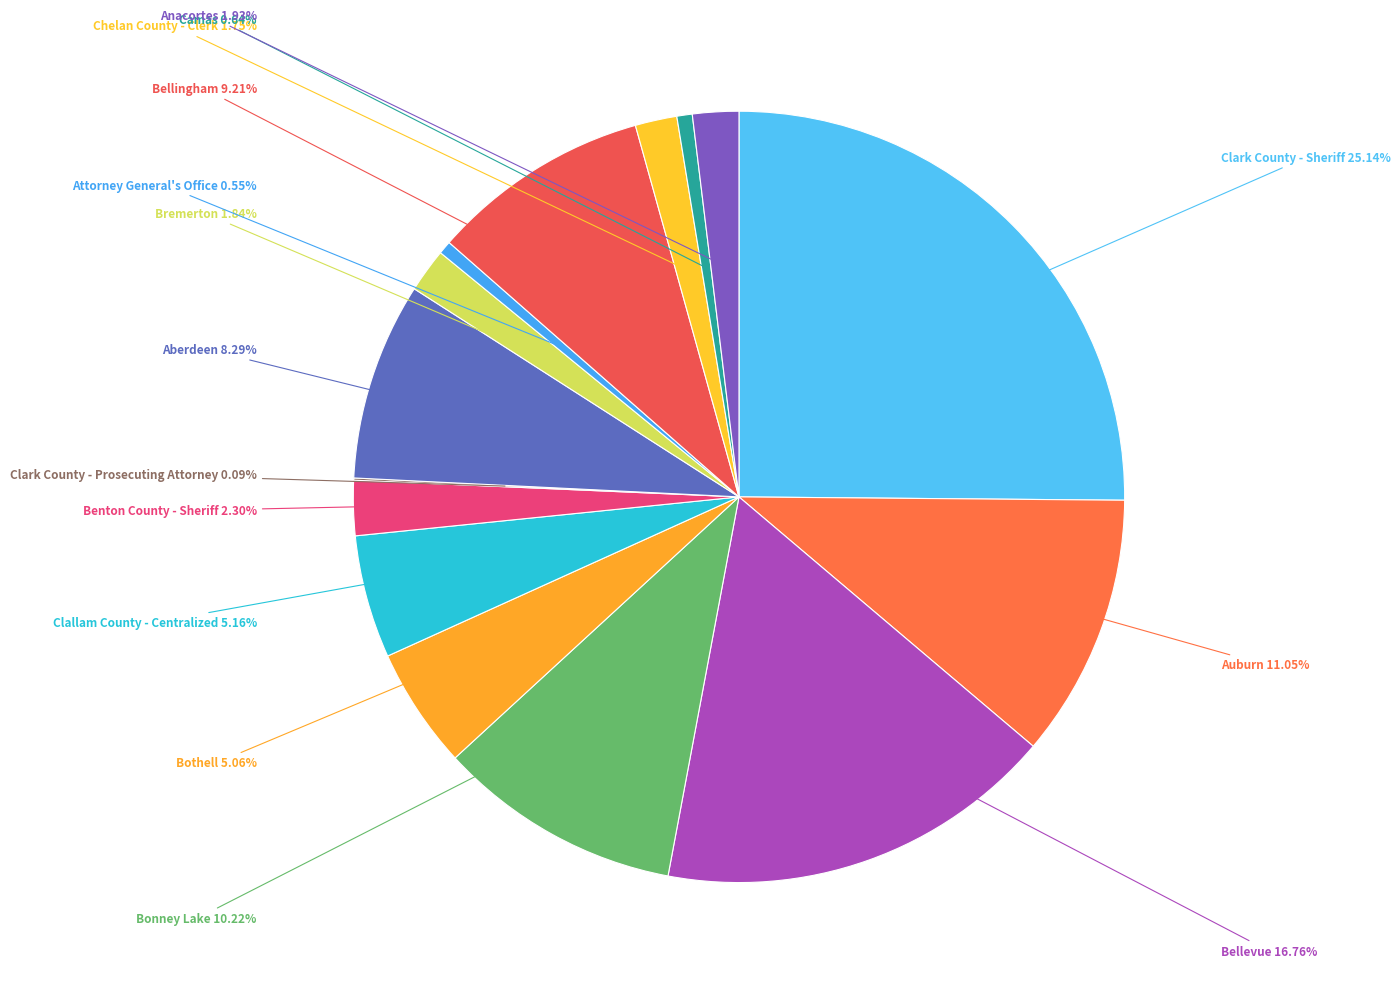

Approximately how many times larger is the value at Bellingham compared to Attorney General's Office?

16.7